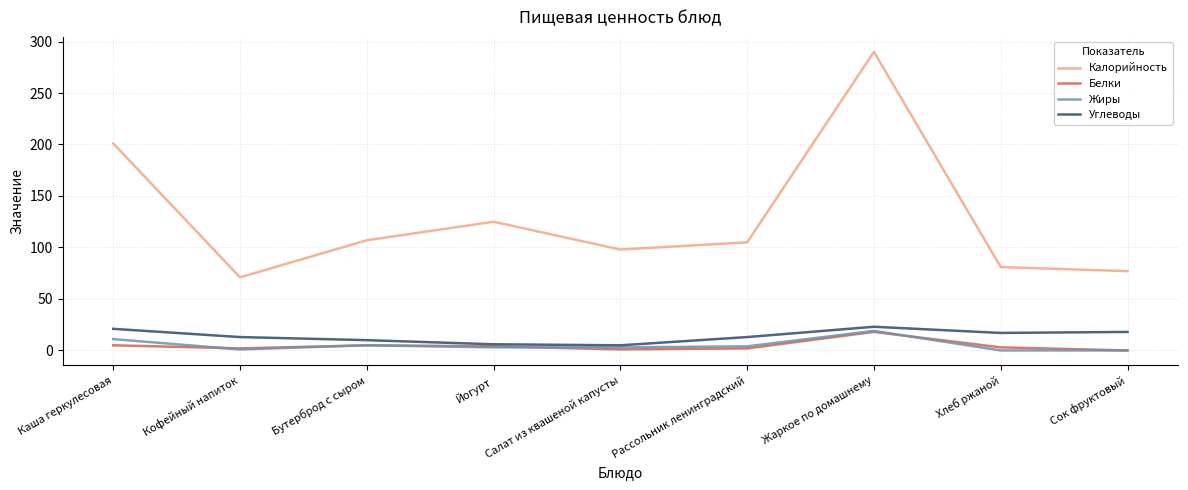

True or false: Жиры has a value of 11 at Каша геркулесовая.

True